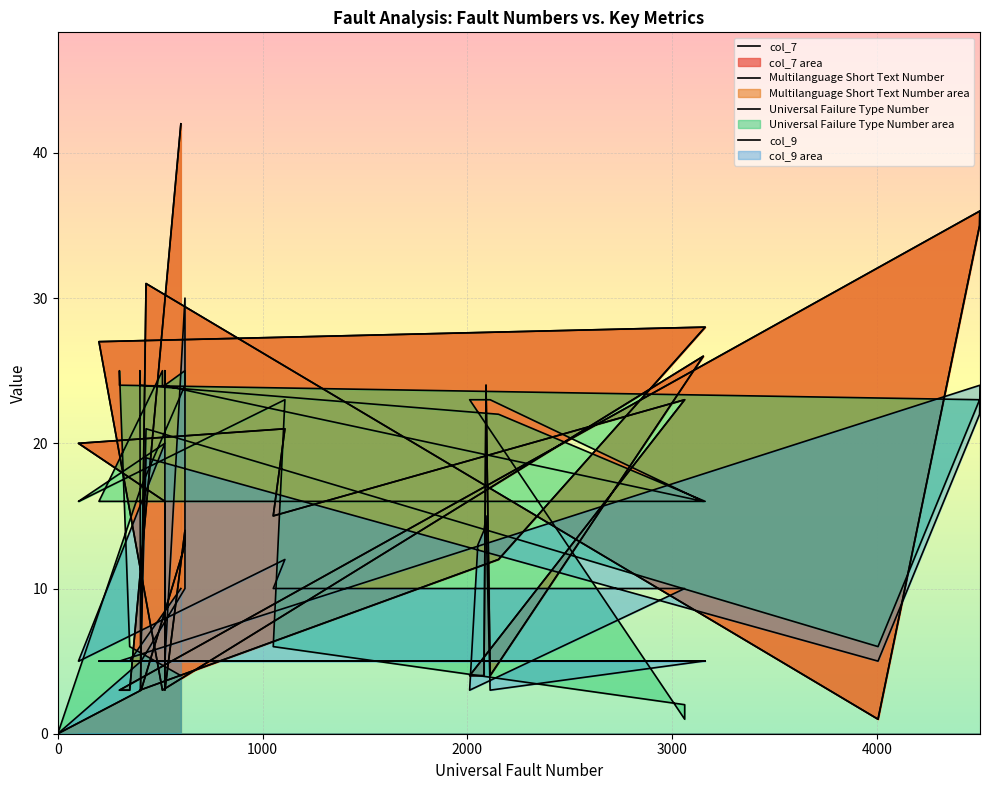

Between 102 and 2091, which series saw the biggest shift?

col_9